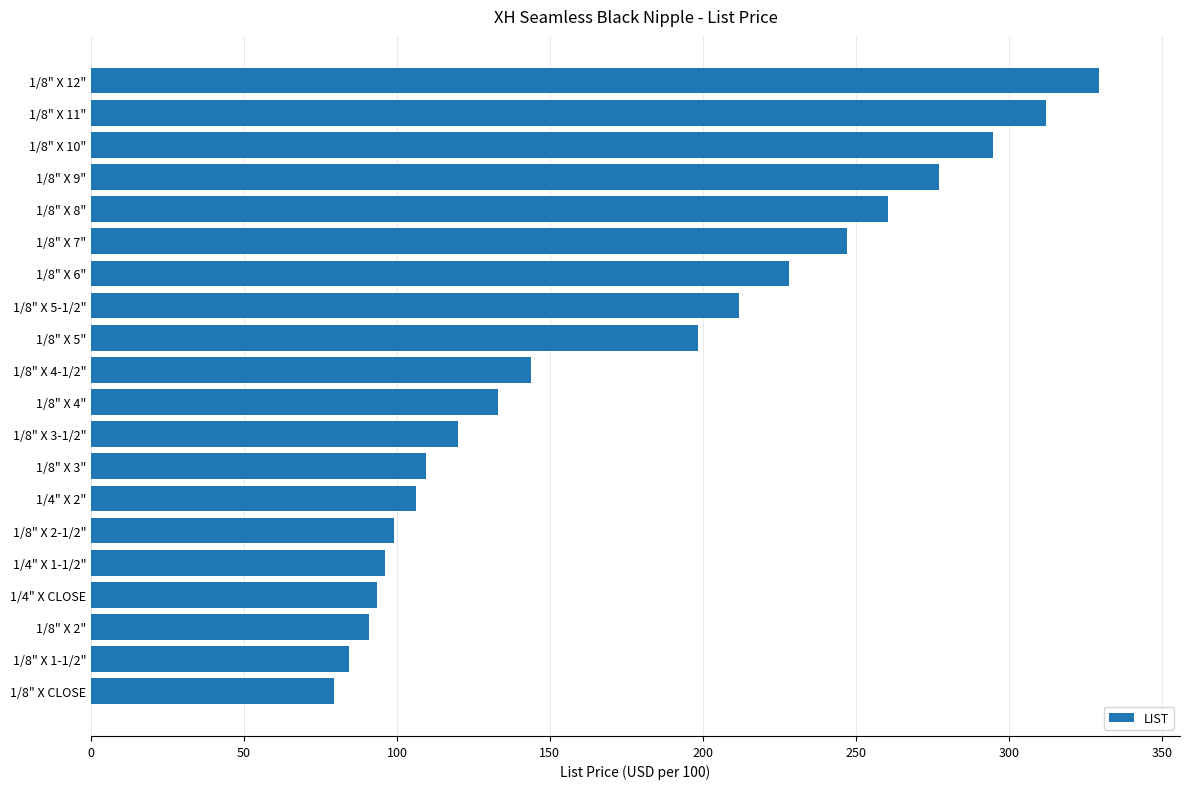

What is the average value?

175.8